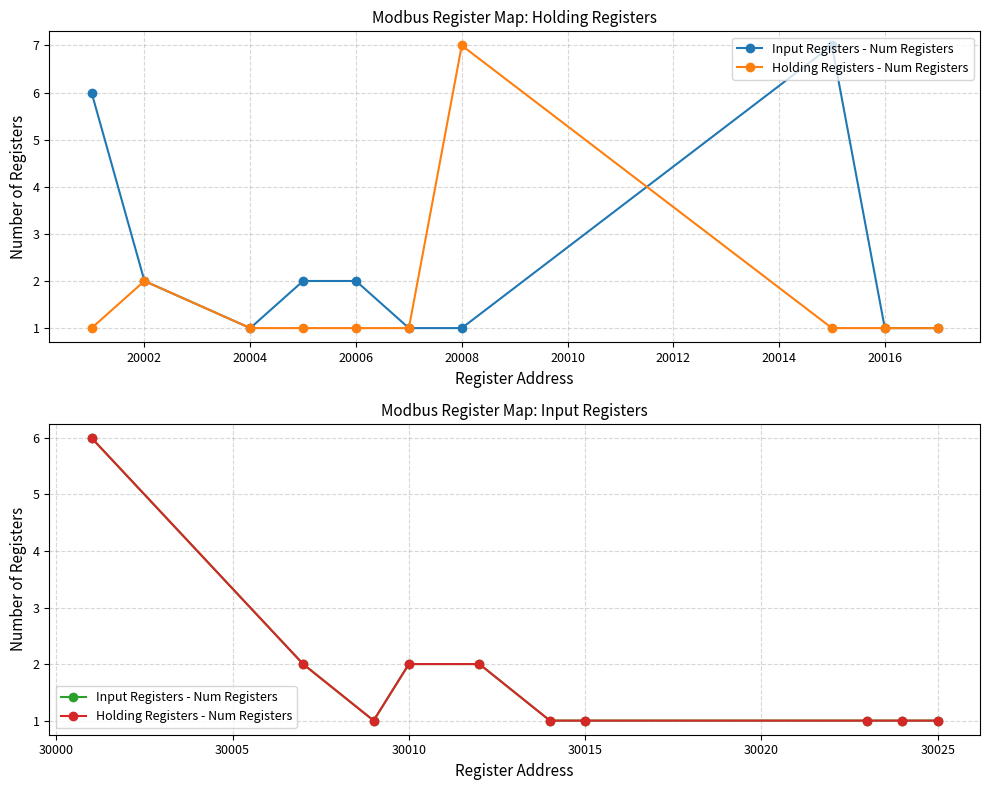

At how many categories does at least one series exceed 5?

1